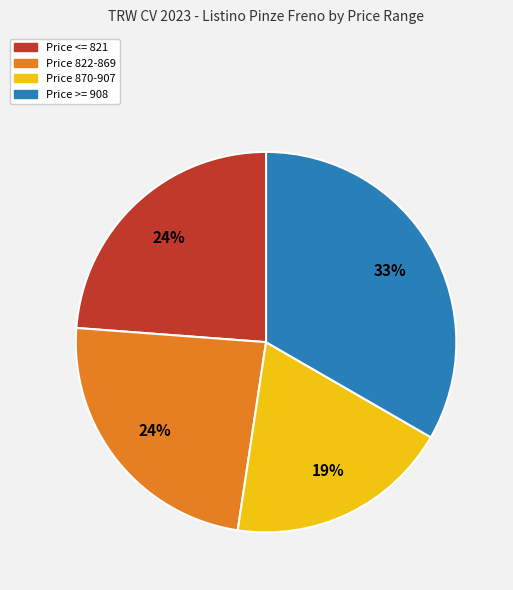

Does any single category account for the majority?

No